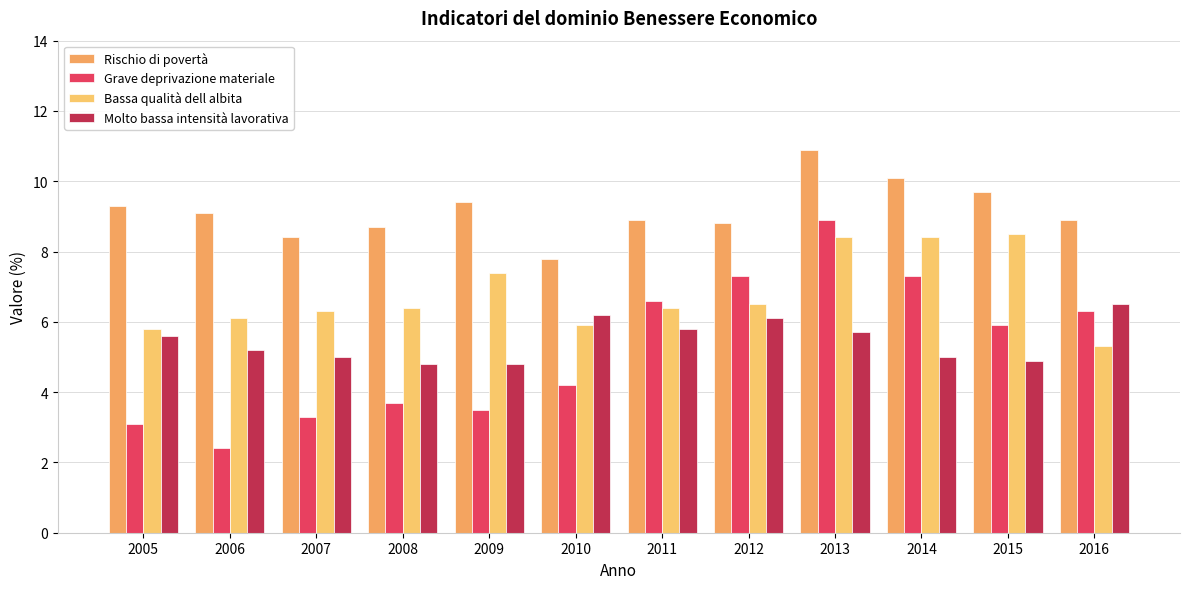

At 2006, list the series in order from smallest to largest.

Grave deprivazione materiale, Molto bassa intensità lavorativa, Bassa qualità dell albita, Rischio di povertà